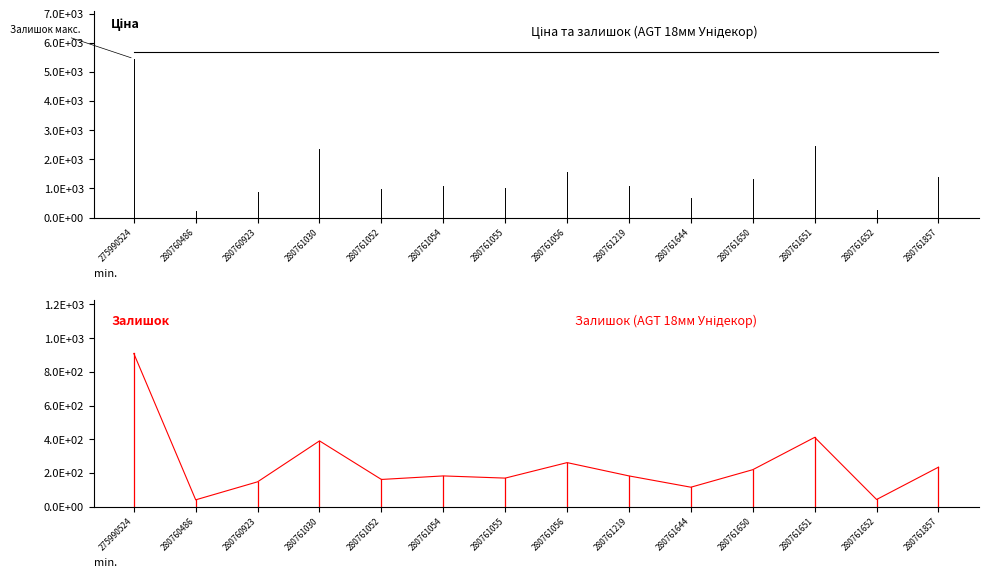

True or false: Доп. ціна and Залишок cross at least once.

False